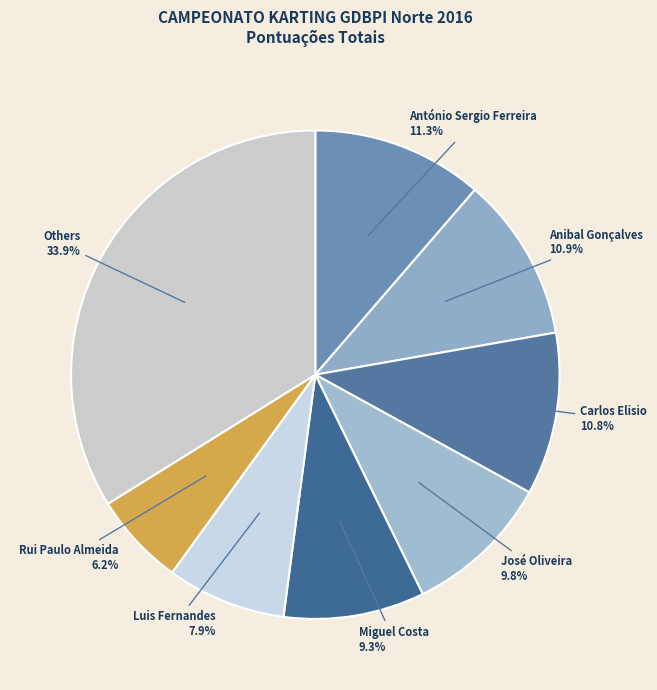

True or false: José Oliveira accounts for 10% of the total.

True